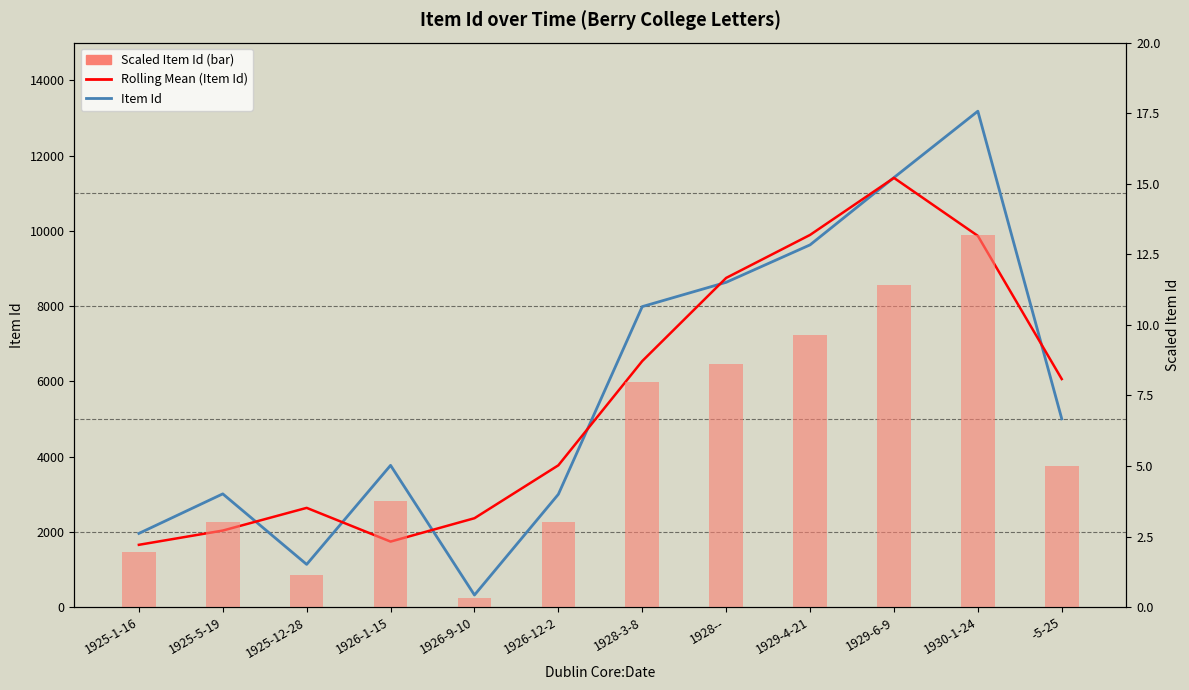

Which series has the largest total across all categories?

Item Id